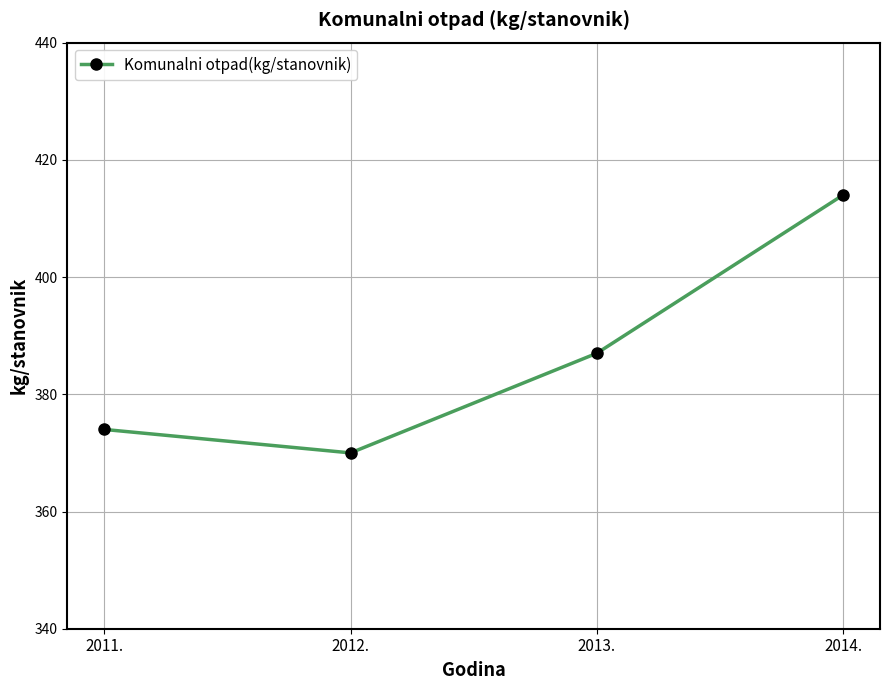

The chart shows a value of 611 at 2011.. True or false?

False